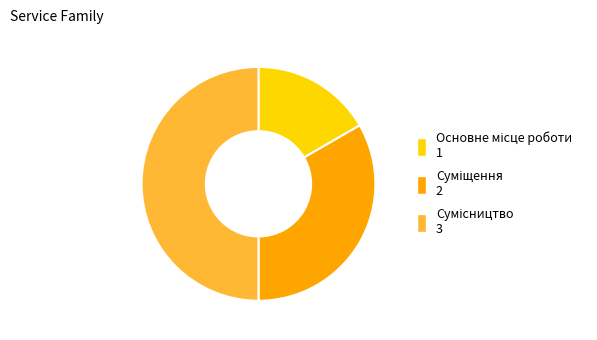

Between Сумісництво and Суміщення, which is larger?

Сумісництво